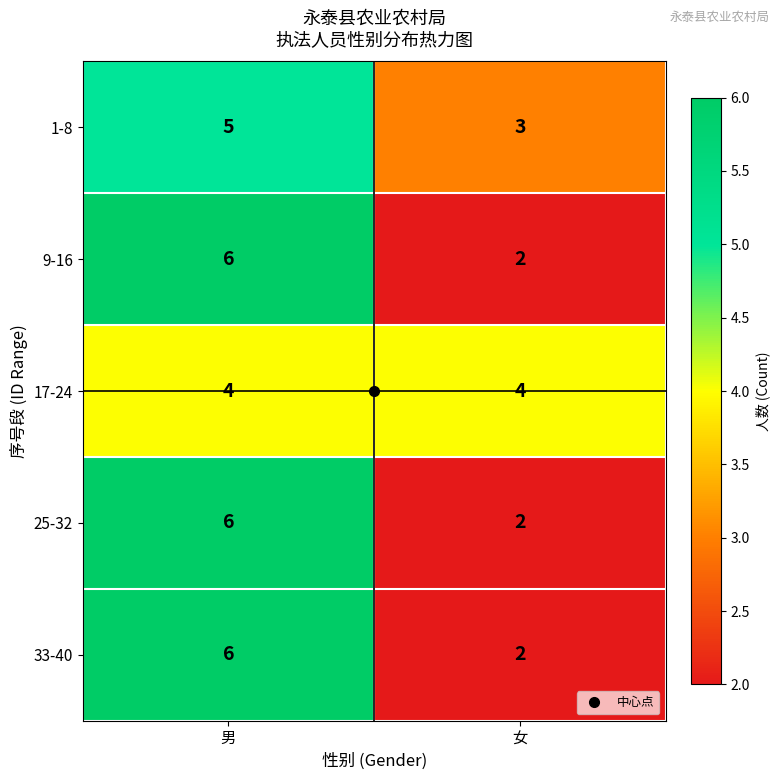

At how many categories does at least one series exceed 3?

2